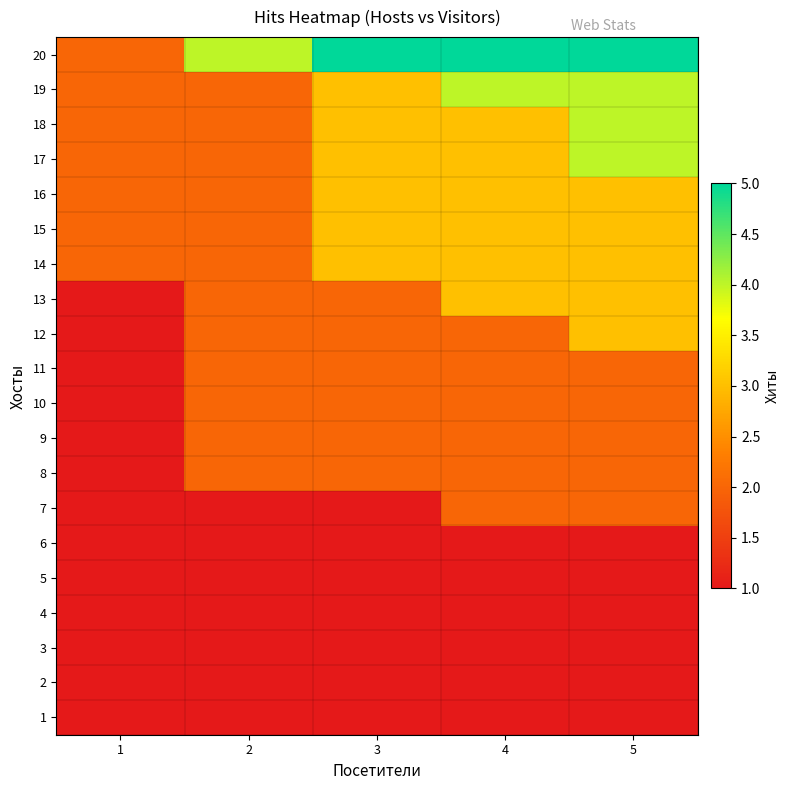

What is the minimum value shown in the chart?

1